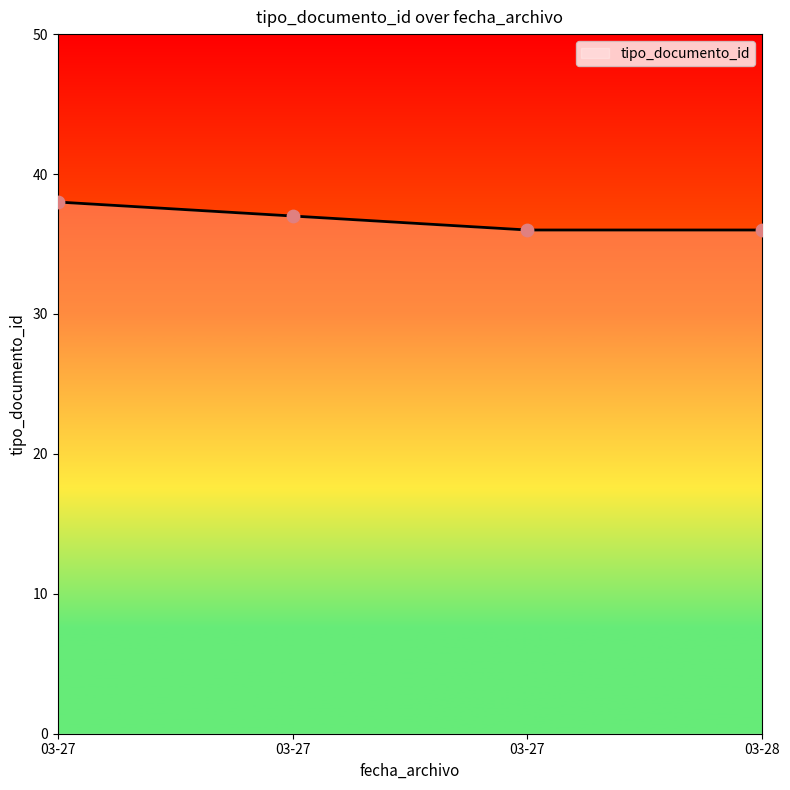

Does the chart have visible grid lines?

No